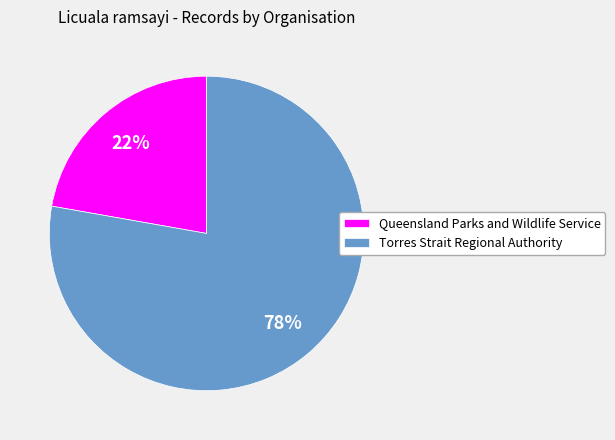

To the nearest percent, what is the difference between the Queensland Parks and Wildlife Service and Torres Strait Regional Authority slice percentages?

56%